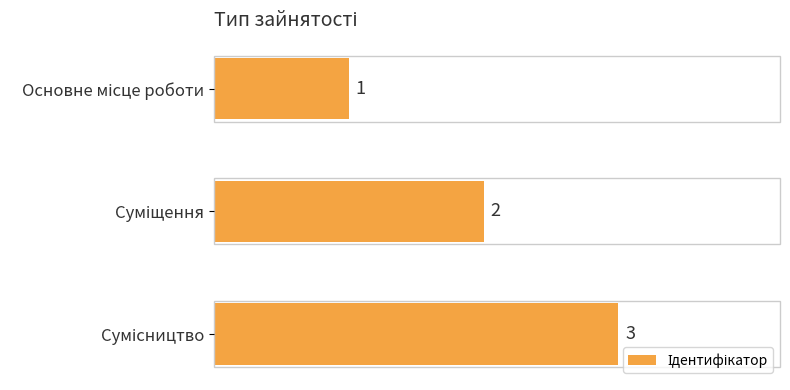

Count the values in the range 1 to 3.

3